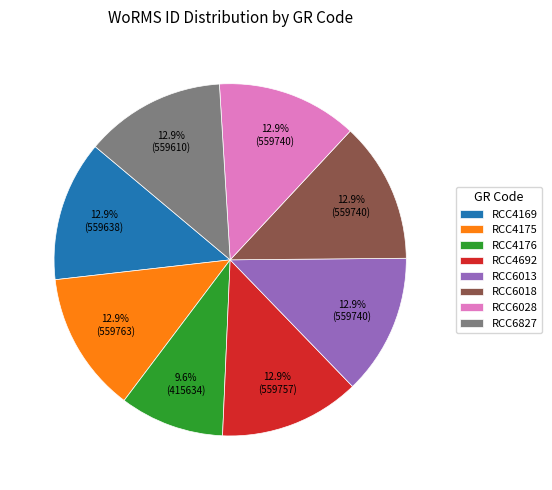

To the nearest percent, what is the difference between the RCC4176 and RCC4169 slice percentages?

3%